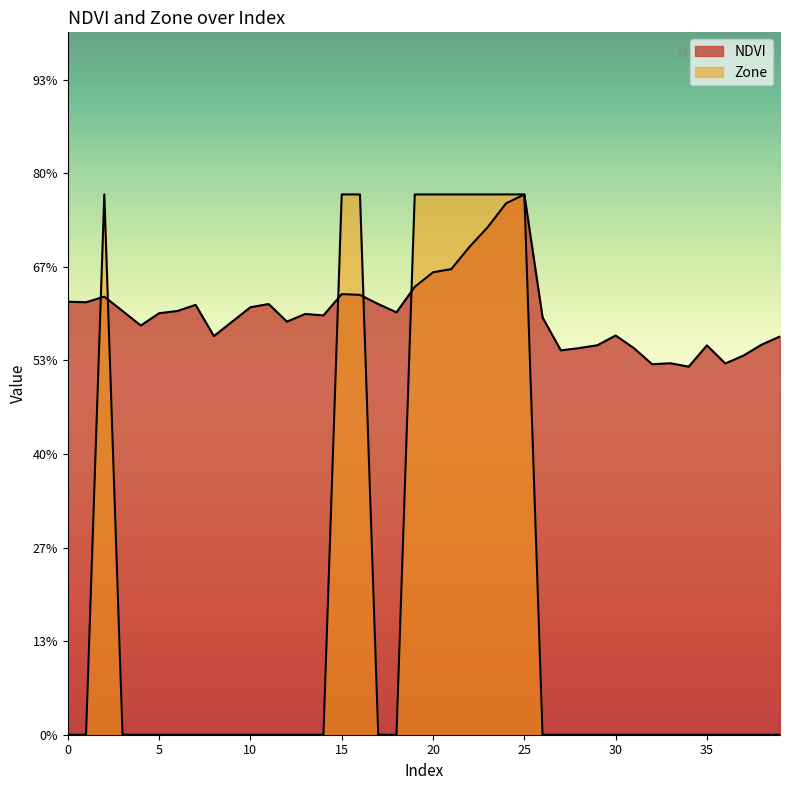

How many distinct data groups are displayed?

2